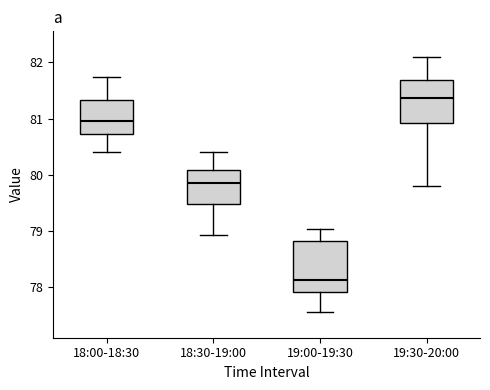

Reading left to right, transcribe this box plot: for each box, give where its median line is, the range the box spans, and where its two whiskers end, as read against the y-axis. The values are not printed on the chart, so give them approximately, as read against the axis.

18:00-18:30: median 81.0, box 80.7 to 81.3, whiskers 80.4 to 81.7
18:30-19:00: median 79.9, box 79.5 to 80.1, whiskers 78.9 to 80.4
19:00-19:30: median 78.1, box 77.9 to 78.8, whiskers 77.6 to 79.0
19:30-20:00: median 81.4, box 80.9 to 81.7, whiskers 79.8 to 82.1